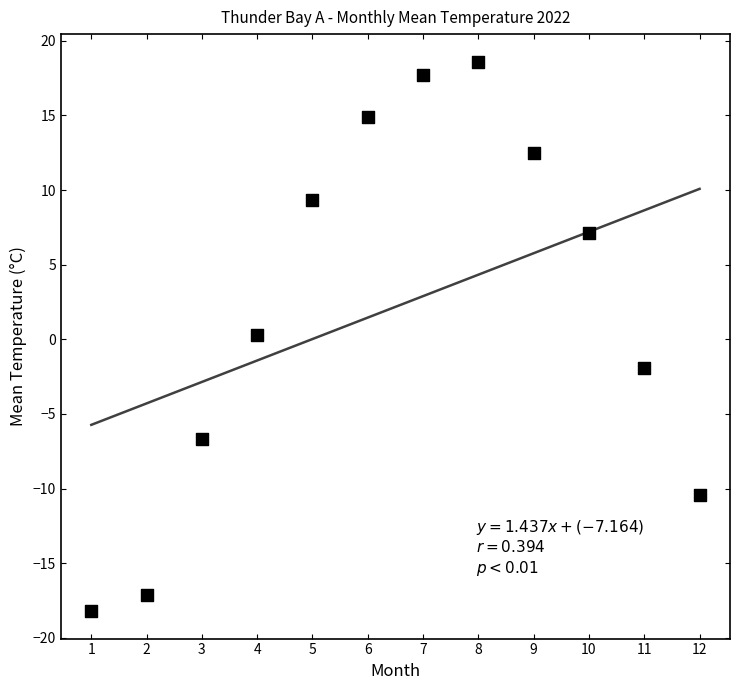

What is the average Y value?

2.2